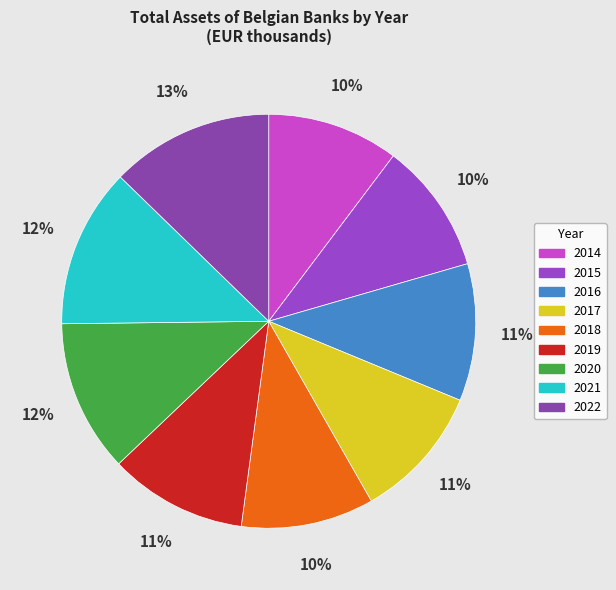

How many slices are in this pie chart?

9